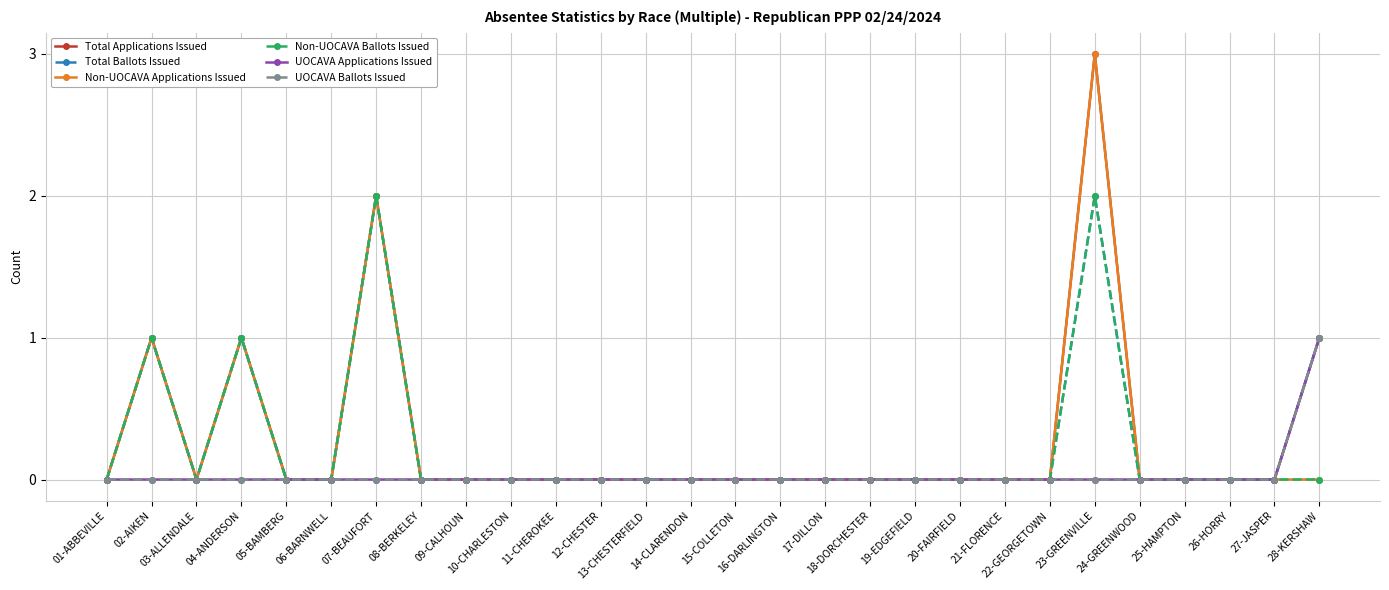

What is the sum of all UOCAVA Applications Issued values?

1